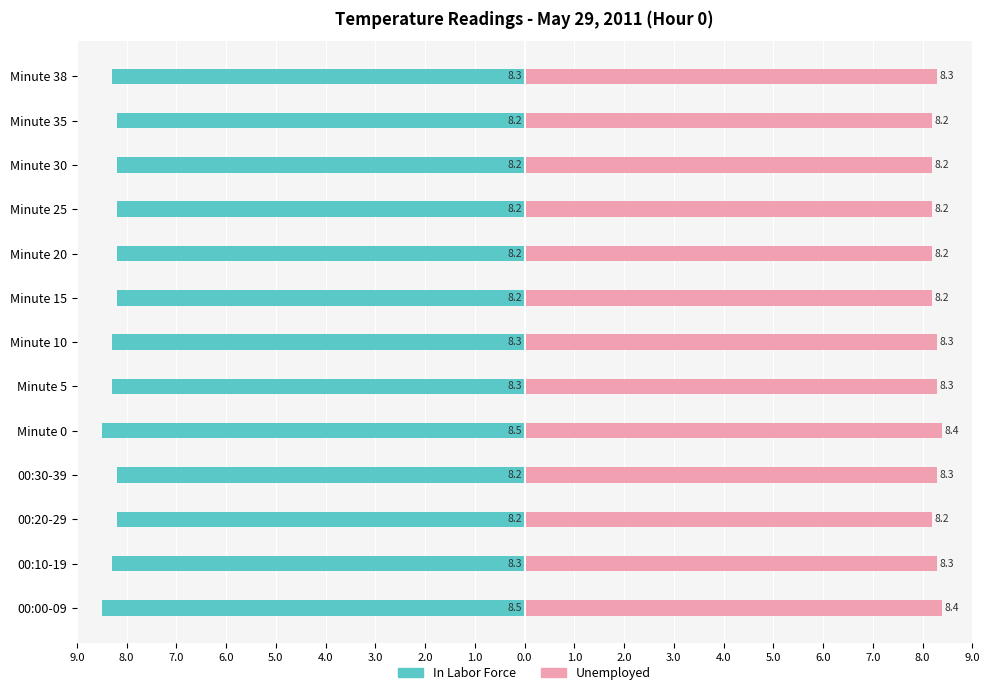

Which series changed the most between 00:30-39 and Minute 5?

In Labor Force